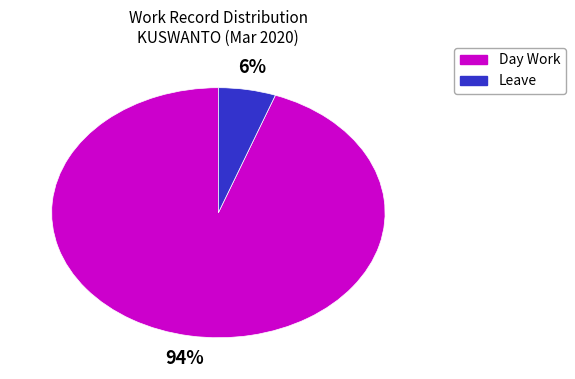

How many segments does this pie chart have?

2